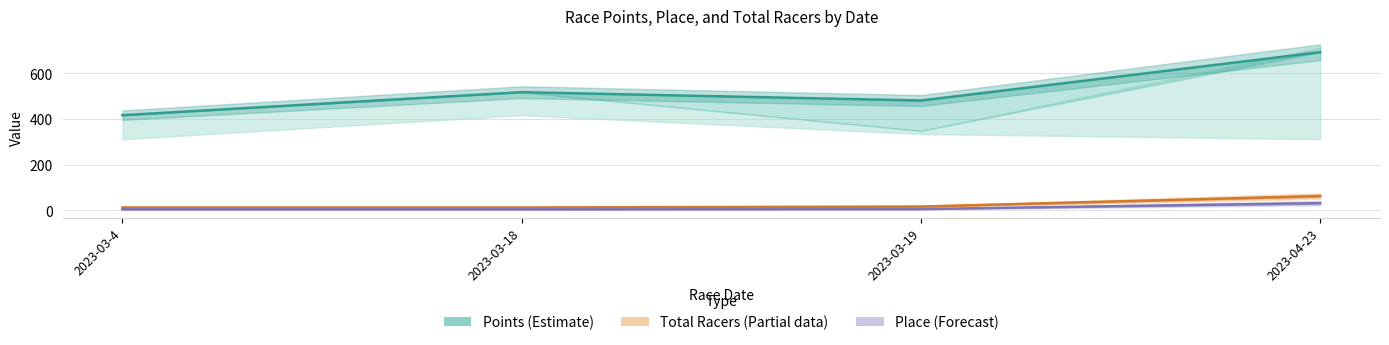

Read the Points (Estimate) value at 2023-03-4.

416.2